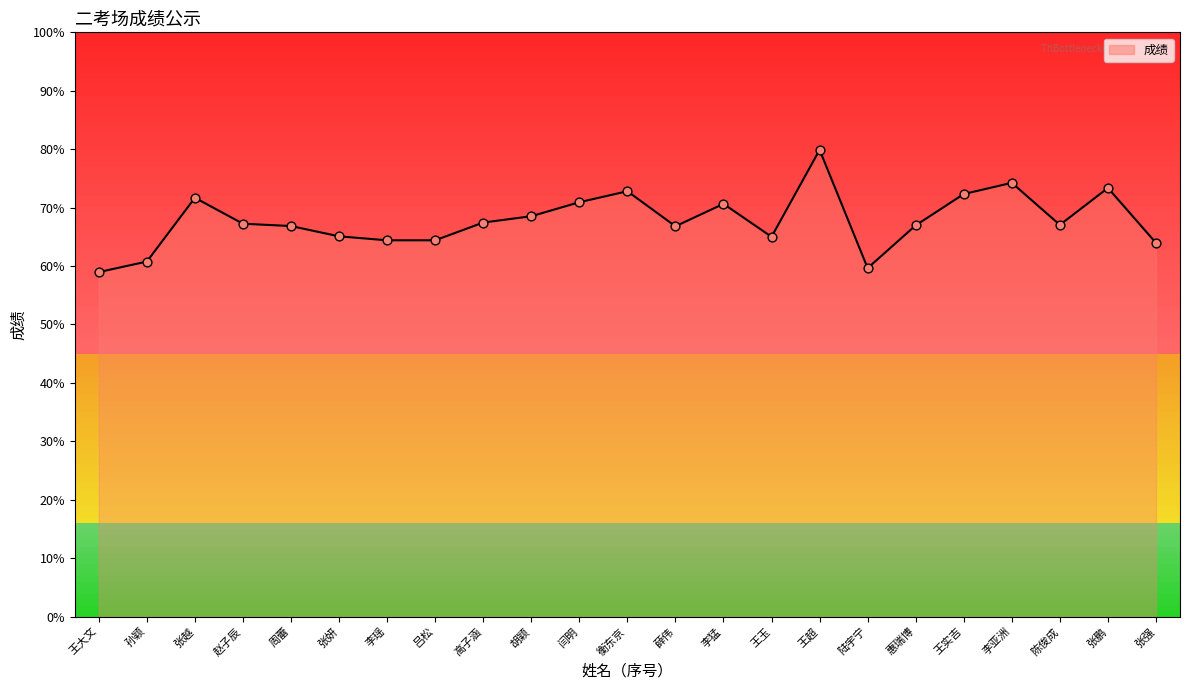

Approximately how many times larger is the value at 张强 compared to 赵子辰?

1.0